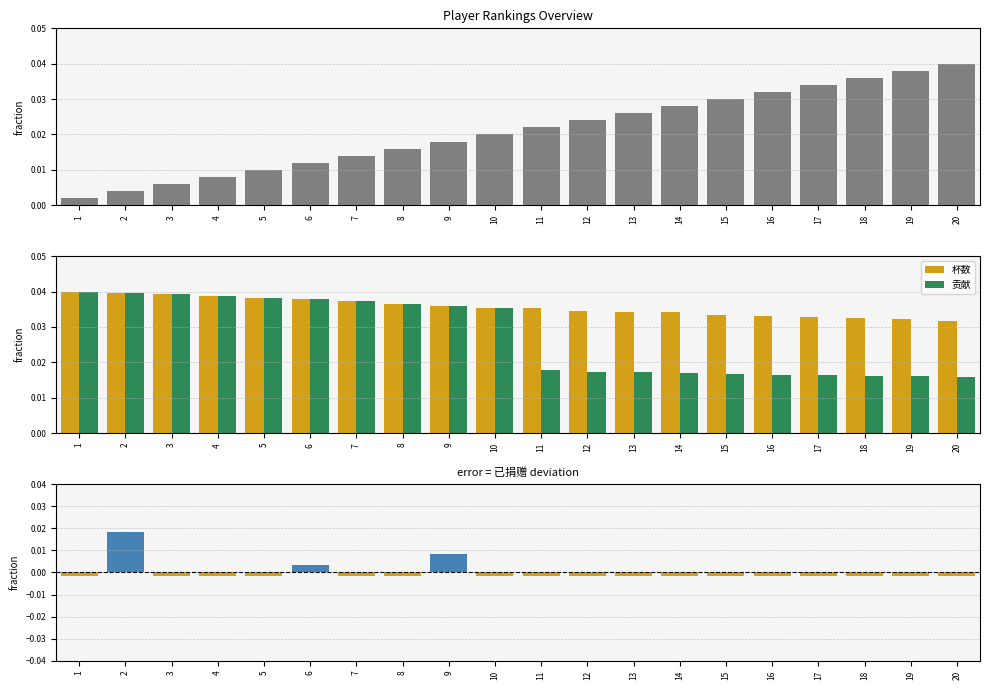

Which series has the largest total across all categories?

杯数